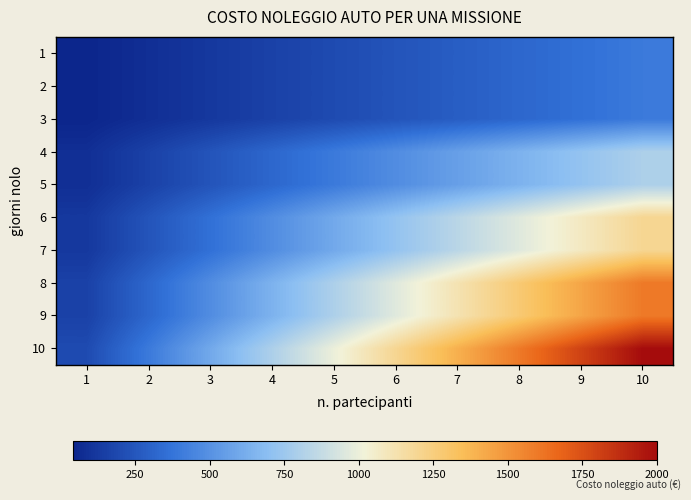

Reading left to right, what are all the values shown in this chart?

1: 1=40	2=80	3=120	4=160	5=200	6=240	7=280	8=320	9=360	10=400
2: 1=40	2=80	3=120	4=160	5=200	6=240	7=280	8=320	9=360	10=400
3: 1=40	2=80	3=120	4=160	5=200	6=240	7=280	8=320	9=360	10=400
4: 1=80	2=160	3=240	4=320	5=400	6=480	7=560	8=640	9=720	10=800
5: 1=80	2=160	3=240	4=320	5=400	6=480	7=560	8=640	9=720	10=800
6: 1=120	2=240	3=360	4=480	5=600	6=720	7=840	8=960	9=1080	10=1200
7: 1=120	2=240	3=360	4=480	5=600	6=720	7=840	8=960	9=1080	10=1200
8: 1=160	2=320	3=480	4=640	5=800	6=960	7=1120	8=1280	9=1440	10=1600
9: 1=160	2=320	3=480	4=640	5=800	6=960	7=1120	8=1280	9=1440	10=1600
10: 1=200	2=400	3=600	4=800	5=1000	6=1200	7=1400	8=1600	9=1800	10=2000